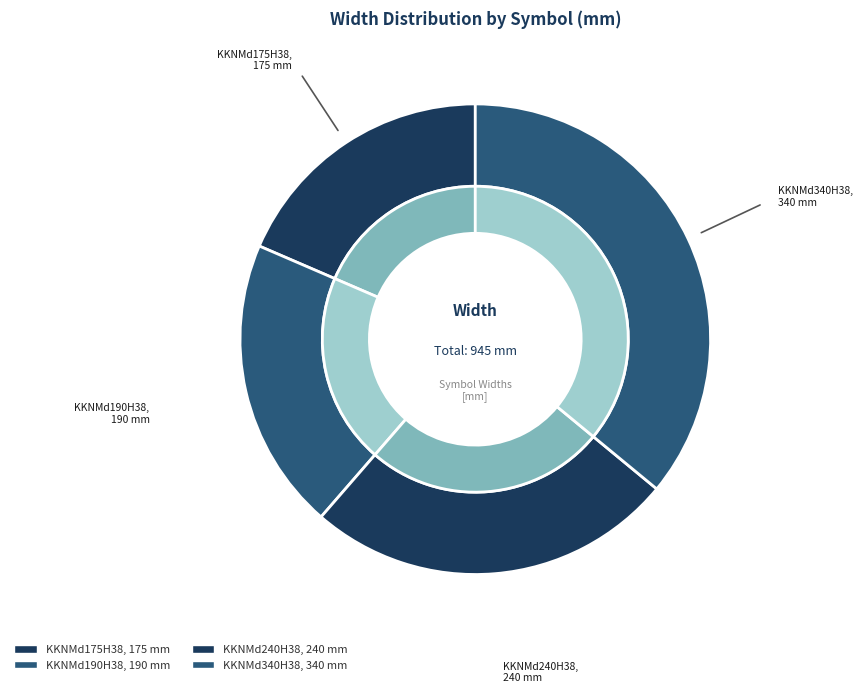

Is it true that KKNMd340H38 is 47% of the pie?

False